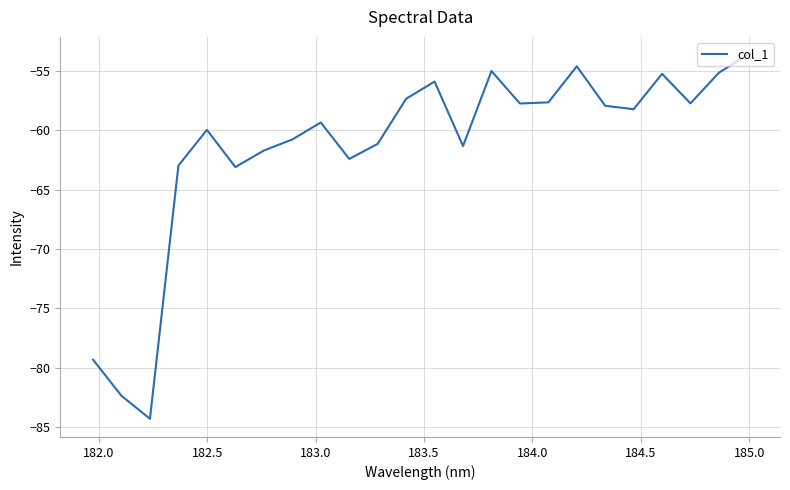

What is the greatest value displayed?

-53.7